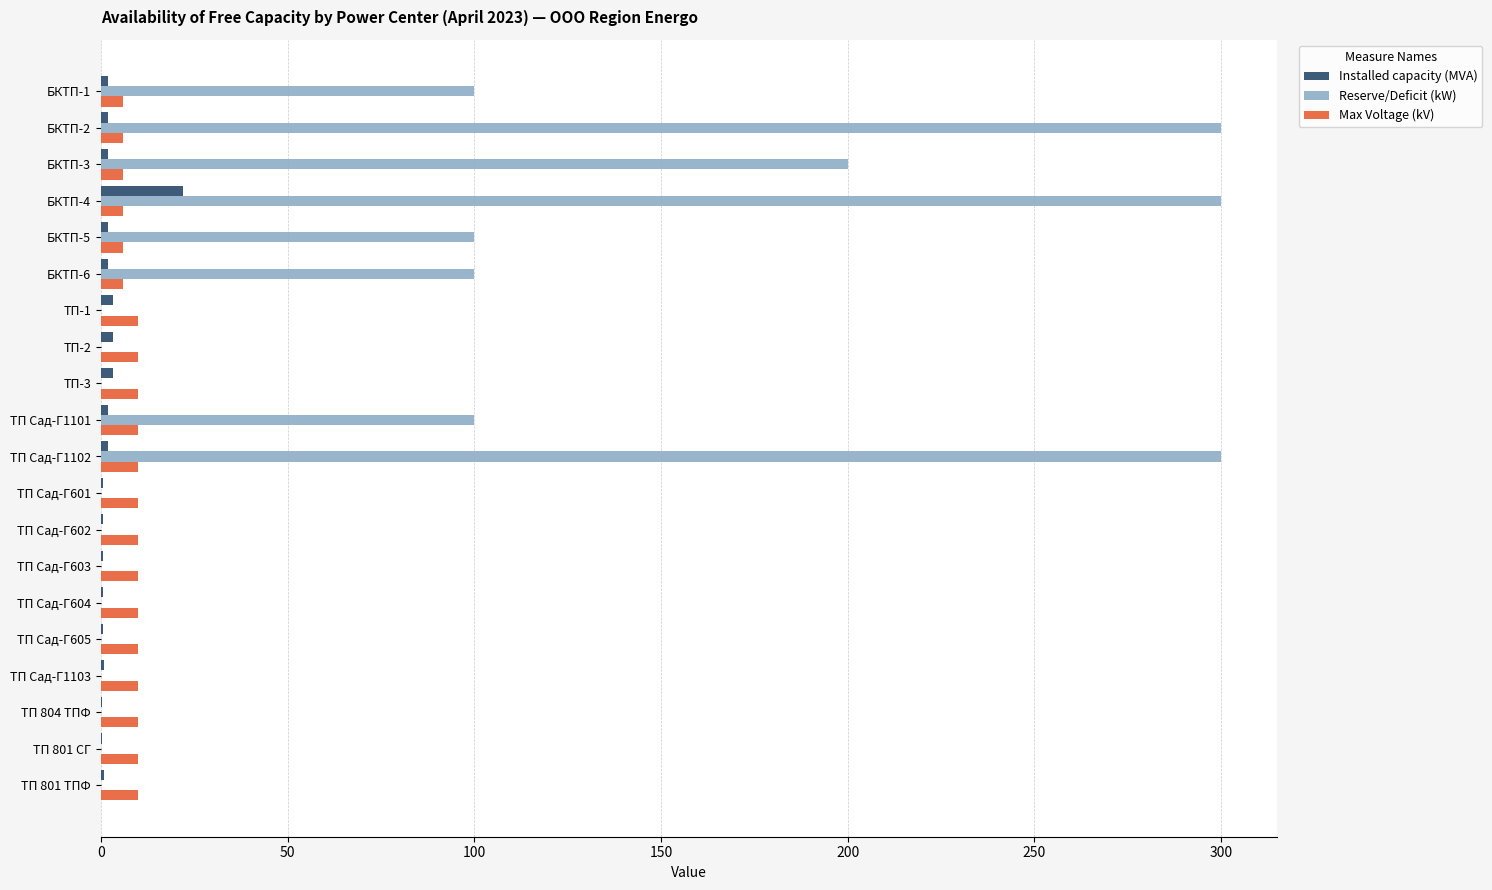

The value of Max Voltage (kV) at ТП Сад-Г1102 is 10.0. True or false?

True